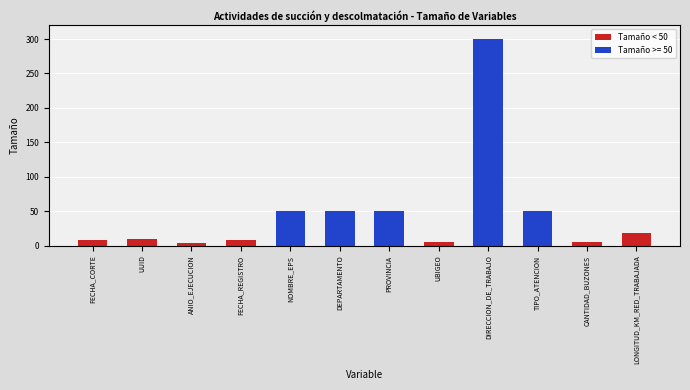

What is the sum of all values?

559